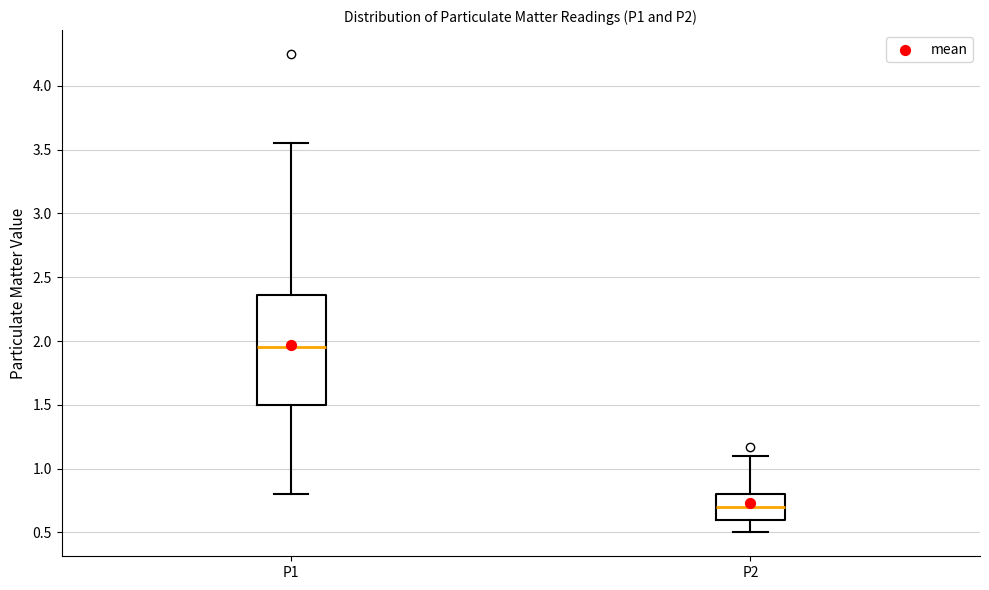

Reading left to right, read every box against the y-axis: the position of its median line, the range the box covers, and the ends of its whiskers. The values are not printed on the chart, so give them approximately, as read against the axis.

P1: median 1.95, box 1.50 to 2.35, whiskers 0.80 to 3.55
P2: median 0.70, box 0.60 to 0.80, whiskers 0.50 to 1.10